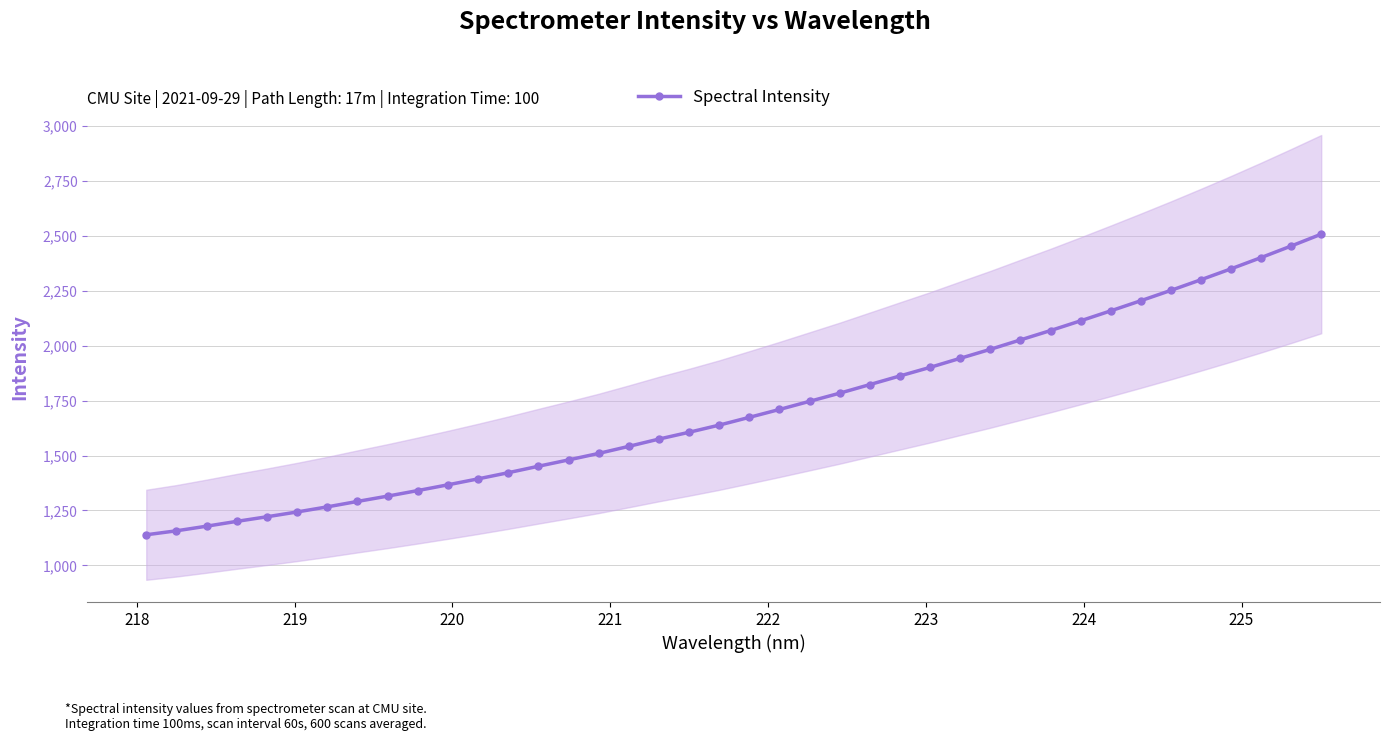

What is the value of the Spectral Intensity point at the 26th from the left?

1862.5